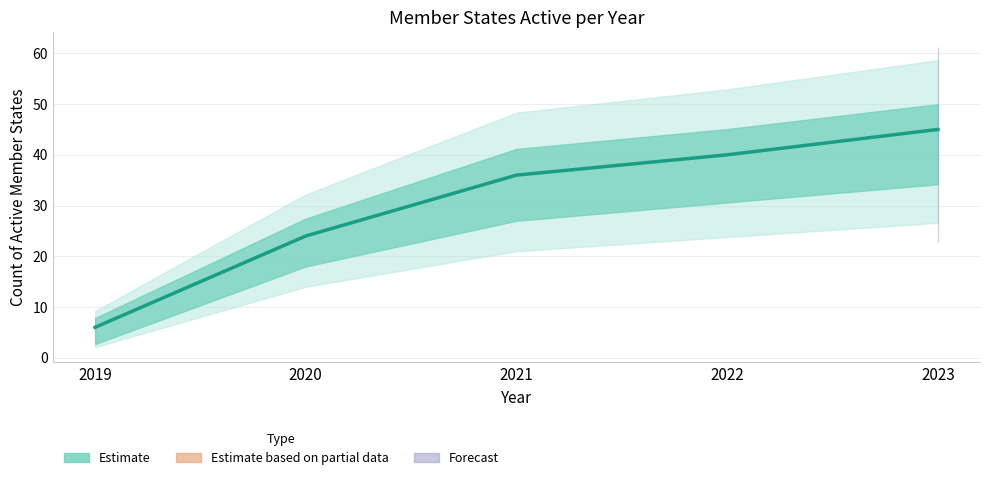

Which category has the highest value across all series?

2023